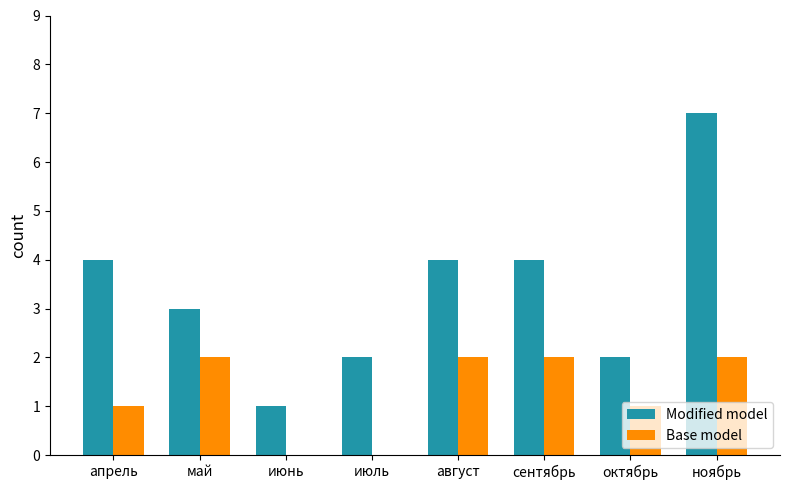

Reading left to right, extract all data points from this chart.

Modified model: 4	3	1	2	4	4	2	7
Base model: 1	2	0	0	2	2	1	2